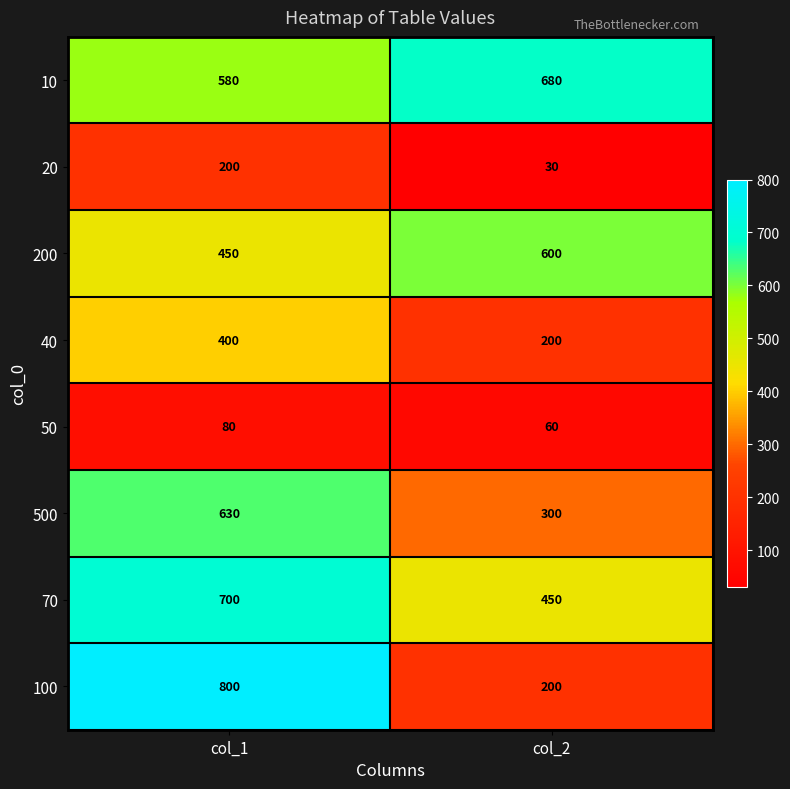

List the series in order of their peak value, lowest first.

50, 20, 40, 200, 500, 10, 70, 100